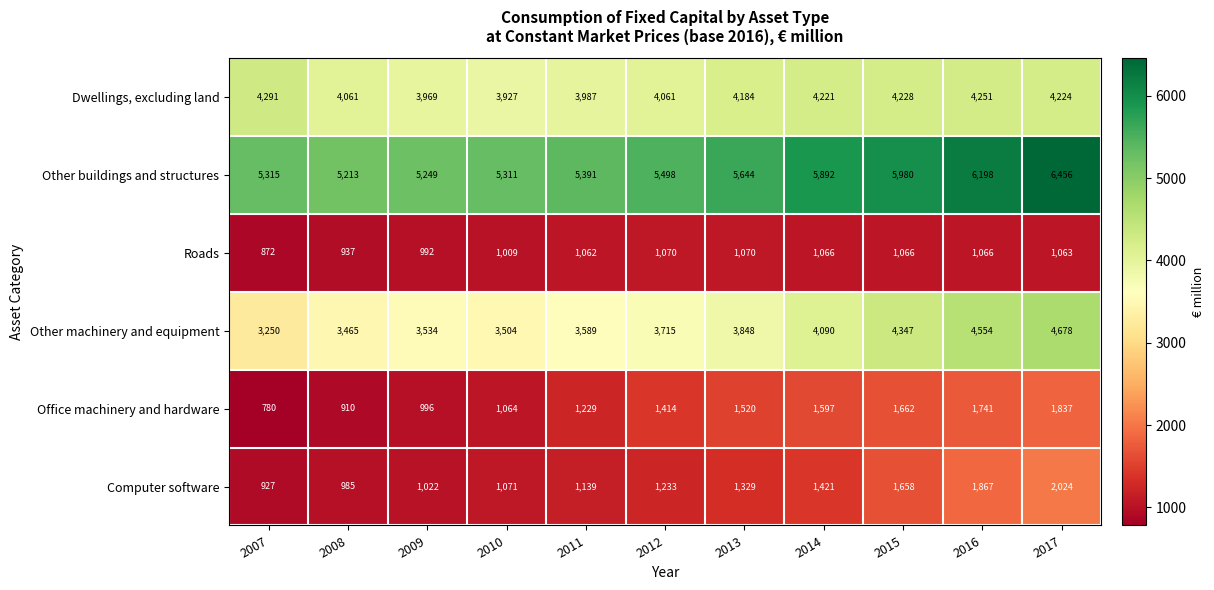

List the labels in order of Computer software value, smallest first.

2007, 2008, 2009, 2010, 2011, 2012, 2013, 2014, 2015, 2016, 2017